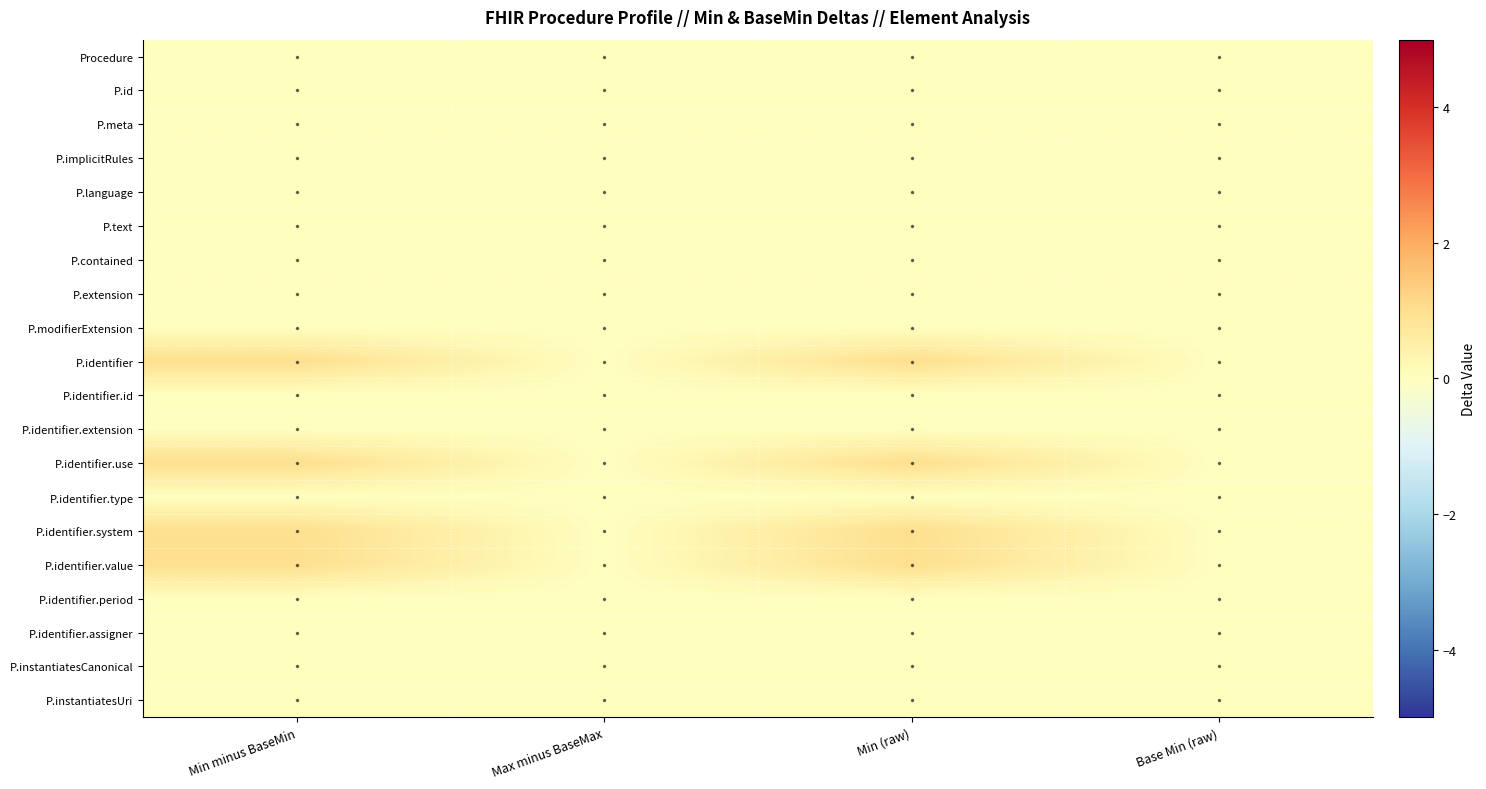

Which has a higher value, Min (raw) or Min minus BaseMin?

Min (raw)